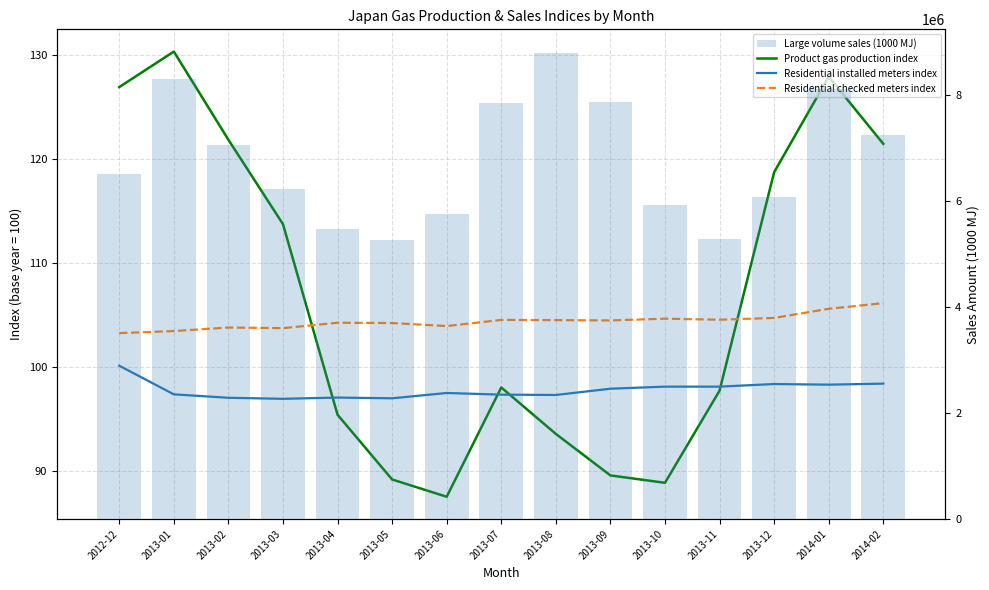

What is the sum of the Residential installed meters index values at 2013-07 and 2013-01?

194.8